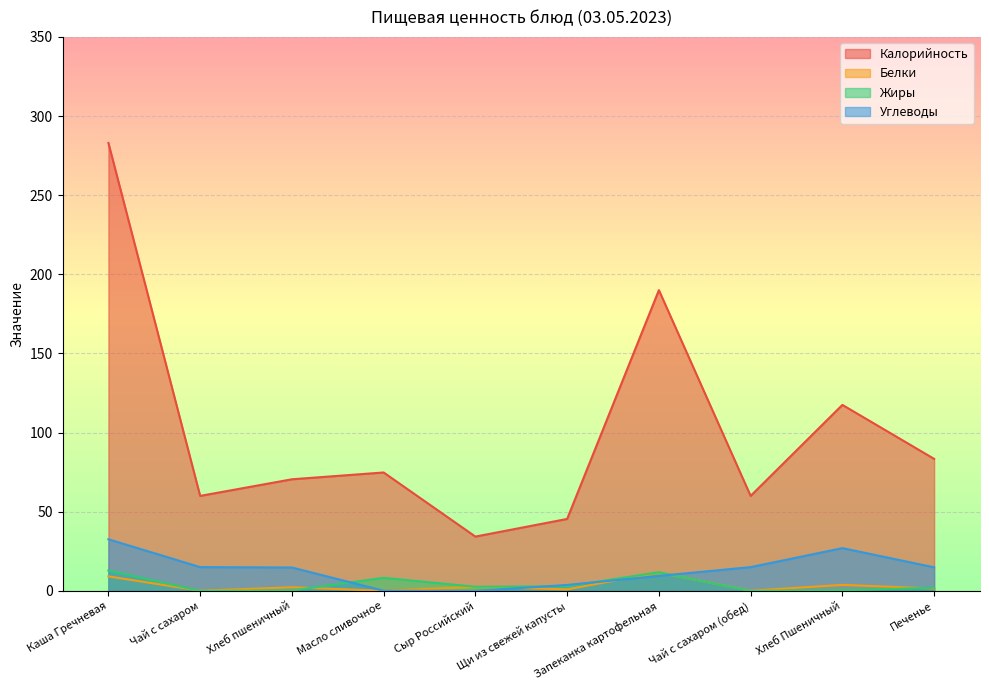

Reading right to left, what are all the values shown in this chart?

Калорийность: Печенье=83.4	Хлеб Пшеничный=117.5	Чай с сахаром (обед)=60.0	Запеканка картофельная=190.0	Щи из свежей капусты=45.5	Сыр Российский=34.3	Масло сливочное=74.8	Хлеб пшеничный=70.5	Чай с сахаром=60.0	Каша Гречневая=283.0
Белки: Печенье=1.5	Хлеб Пшеничный=3.8	Чай с сахаром (обед)=0.1	Запеканка картофельная=11.7	Щи из свежей капусты=1.0	Сыр Российский=2.6	Масло сливочное=0.1	Хлеб пшеничный=2.3	Чай с сахаром=0.1	Каша Гречневая=9.2
Жиры: Печенье=2.0	Хлеб Пшеничный=0.4	Чай с сахаром (обед)=0.0	Запеканка картофельная=11.8	Щи из свежей капусты=2.9	Сыр Российский=2.6	Масло сливочное=8.2	Хлеб пшеничный=0.2	Чай с сахаром=0.0	Каша Гречневая=12.9
Углеводы: Печенье=14.9	Хлеб Пшеничный=27.0	Чай с сахаром (обед)=15.0	Запеканка картофельная=9.4	Щи из свежей капусты=3.7	Сыр Российский=0.0	Масло сливочное=0.1	Хлеб пшеничный=14.8	Чай с сахаром=15.0	Каша Гречневая=32.6